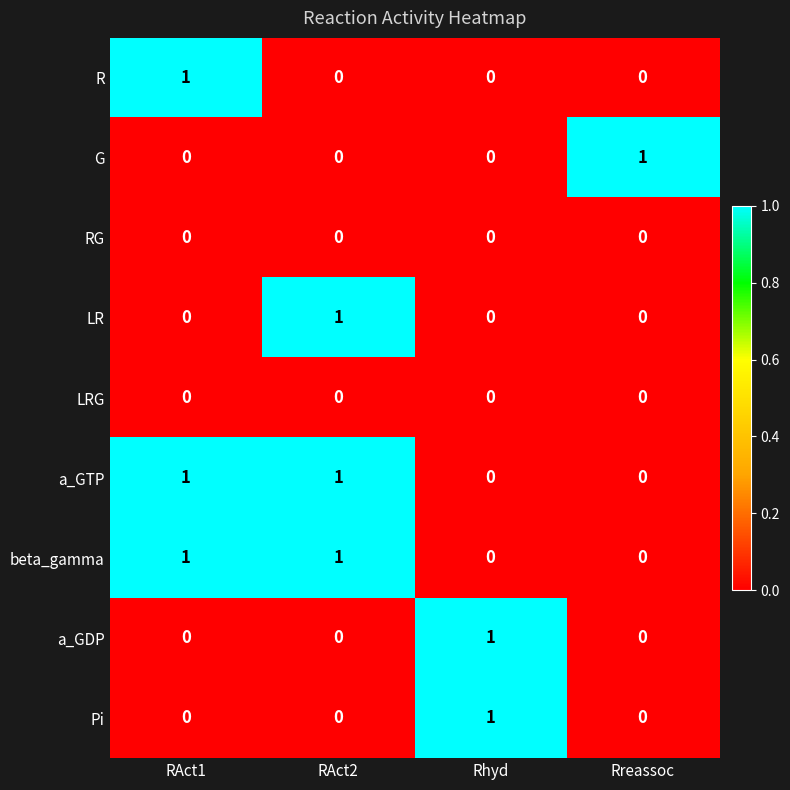

The value of R at RAct2 is 0. True or false?

True